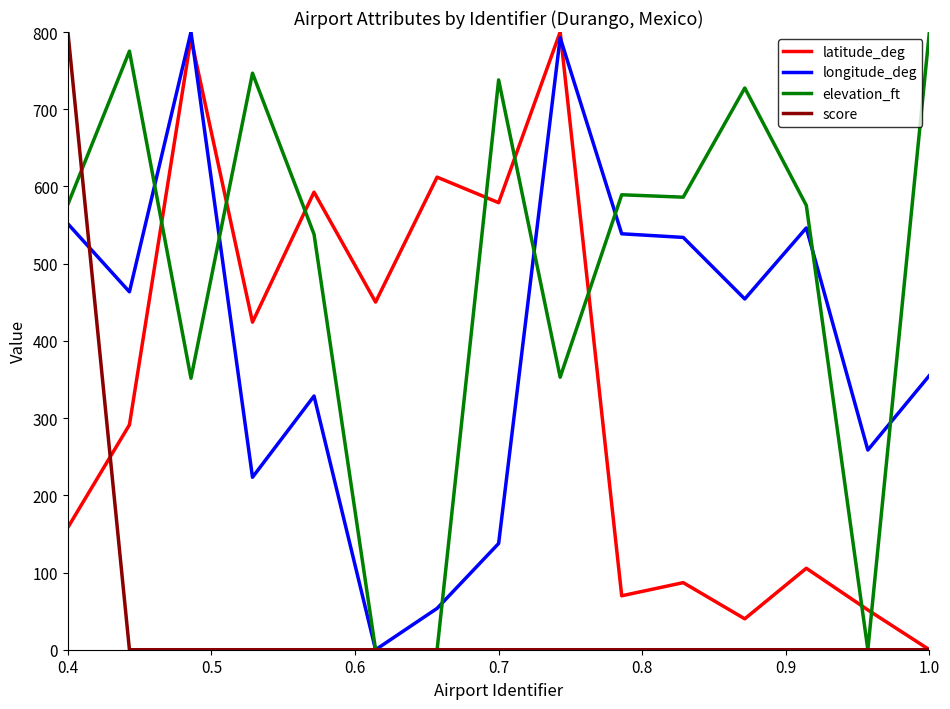

True or false: elevation_ft and latitude_deg intersect in this chart.

True